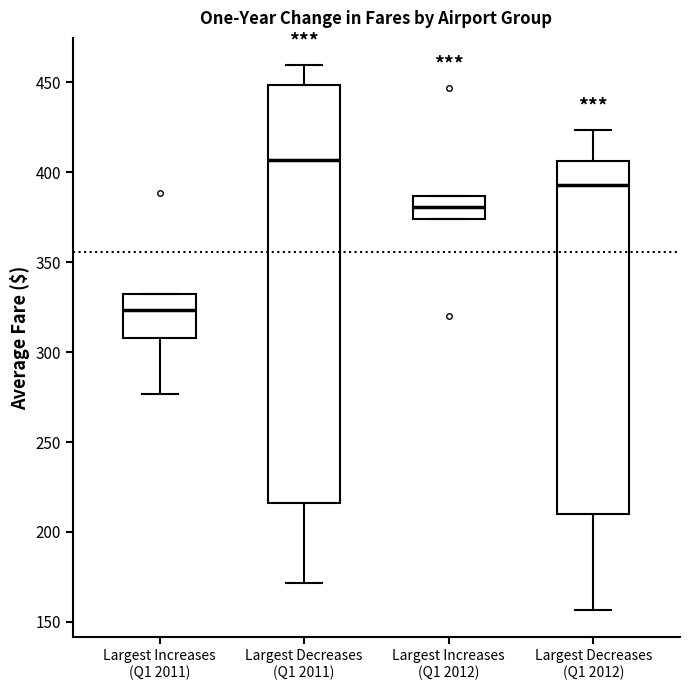

Reading left to right, read every box against the y-axis: the position of its median line, the range the box covers, and the ends of its whiskers. The values are not printed on the chart, so give them approximately, as read against the axis.

Largest Increases (Q1 2011): median 325, box 310 to 335, whiskers 275 to 335
Largest Decreases (Q1 2011): median 405, box 215 to 450, whiskers 170 to 460
Largest Increases (Q1 2012): median 380, box 375 to 385, whiskers 375 to 385
Largest Decreases (Q1 2012): median 395, box 210 to 405, whiskers 155 to 425